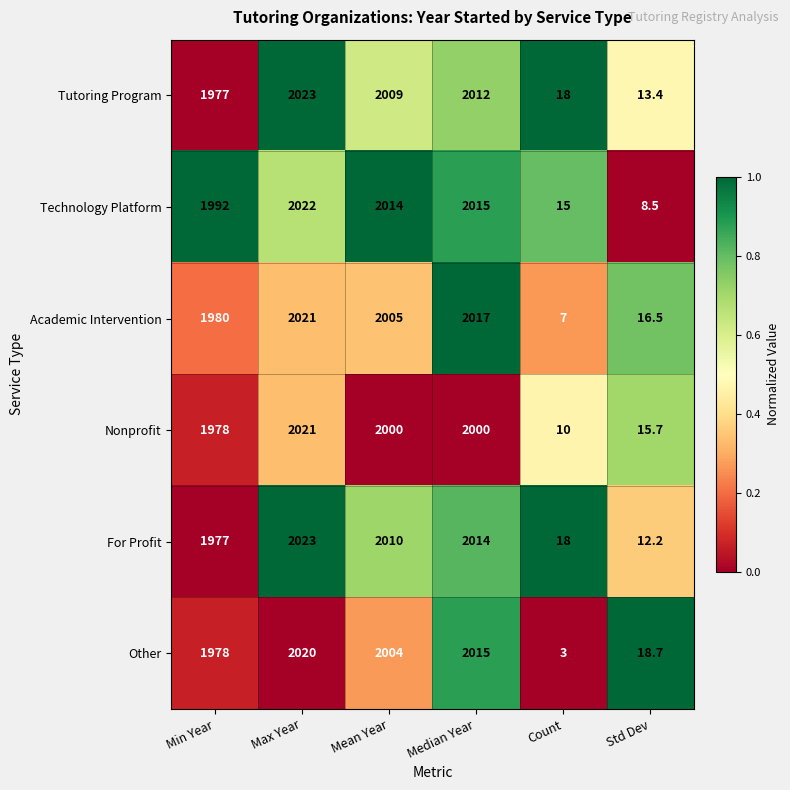

At how many categories does at least one series exceed 846?

4